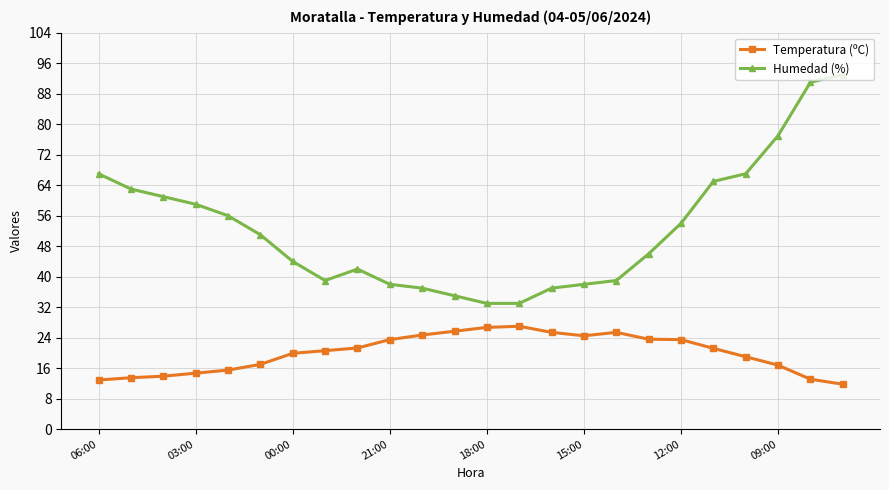

True or false: Temperatura (ºC) has more than 1 points higher than both neighbors.

True